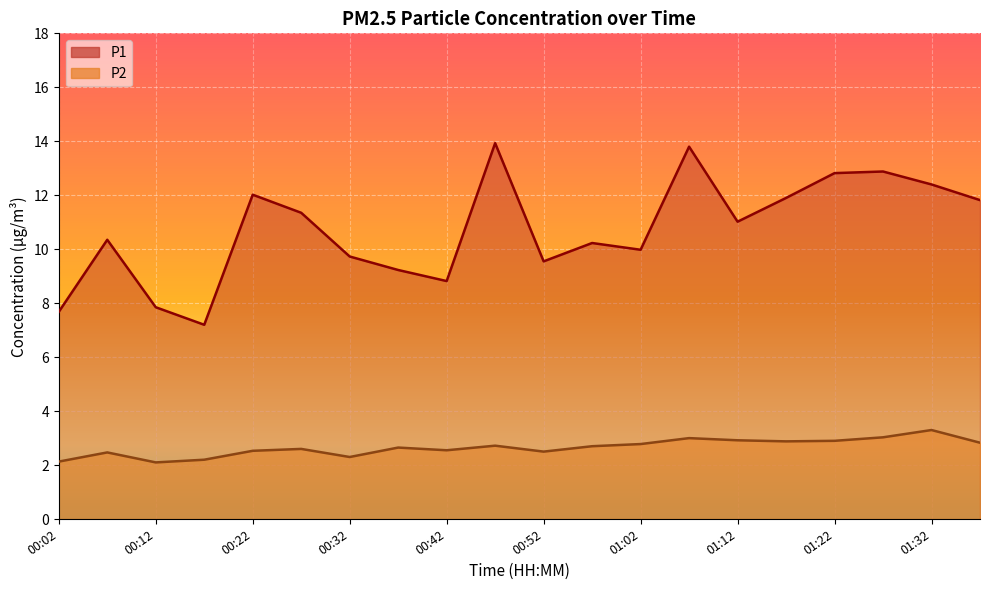

How many data points in P1 are above 11?

10